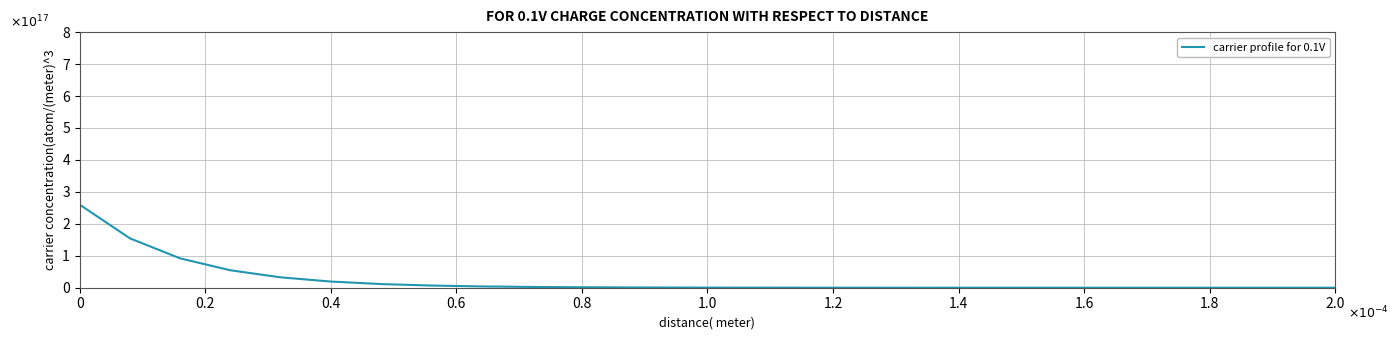

Does the chart have visible grid lines?

Yes